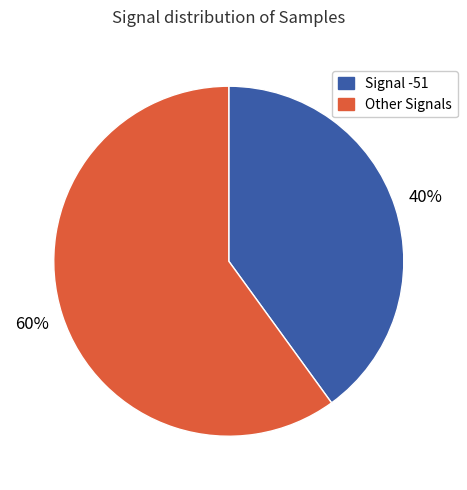

To the nearest percent, what is the average slice percentage?

50%